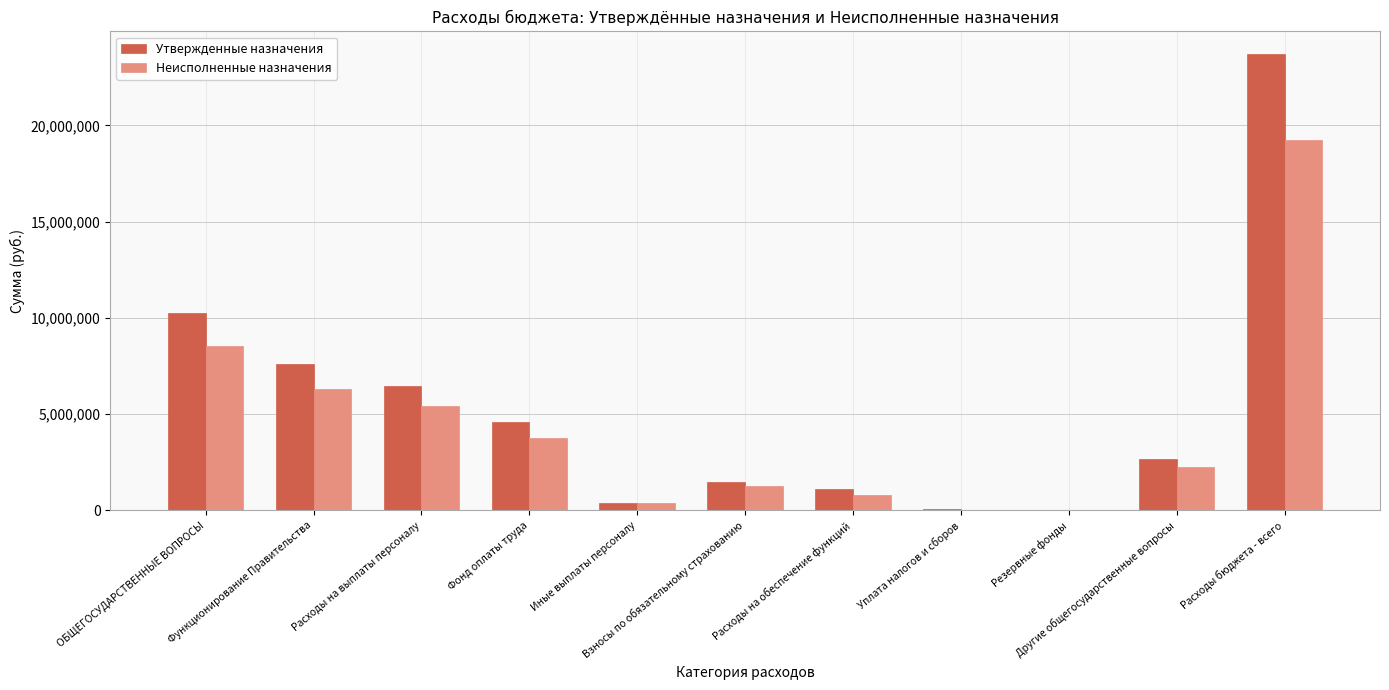

What are all the series names shown in the legend?

Утвержденные назначения, Неисполненные назначения